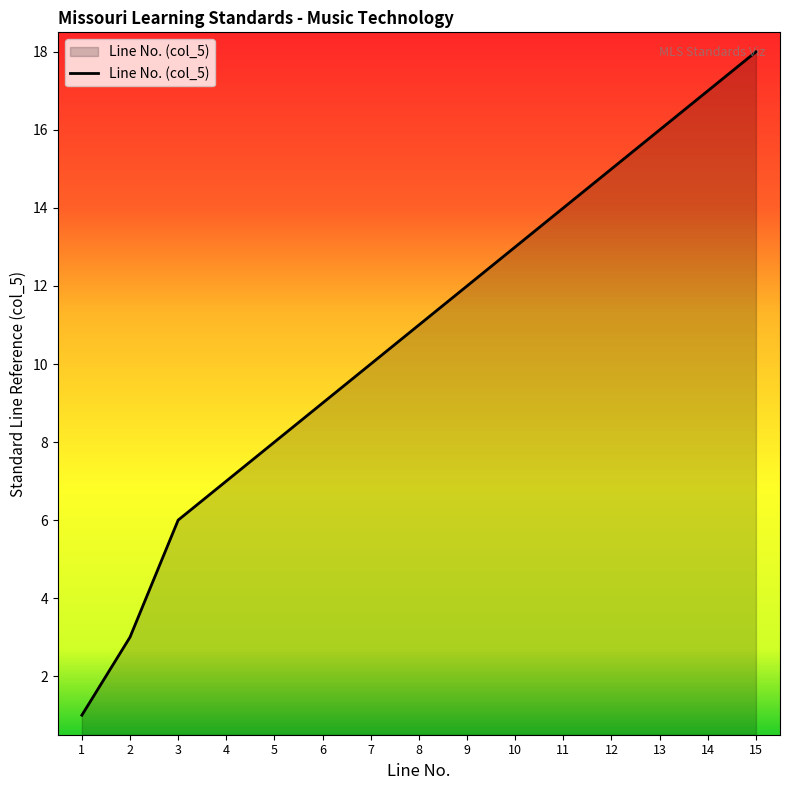

What is the maximum value shown in the chart?

18